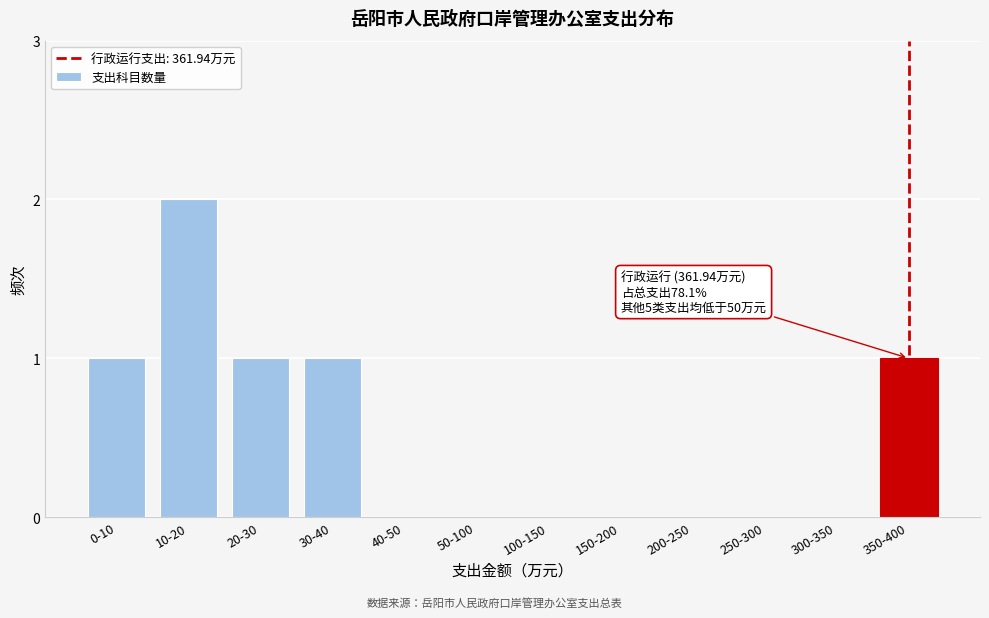

Reading left to right, transcribe all the data shown in this chart.

0-10=1	10-20=2	20-30=1	30-40=1	40-50=0	50-100=0	100-150=0	150-200=0	200-250=0	250-300=0	300-350=0	350-400=1